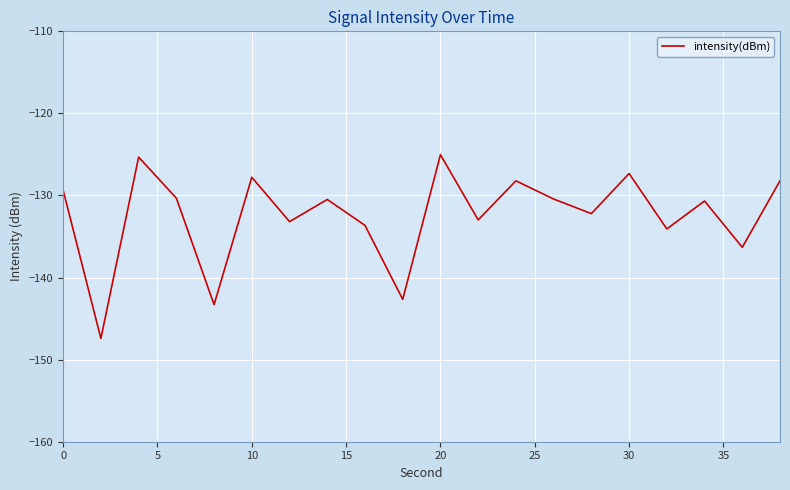

What is the difference between the maximum and minimum values?

22.4